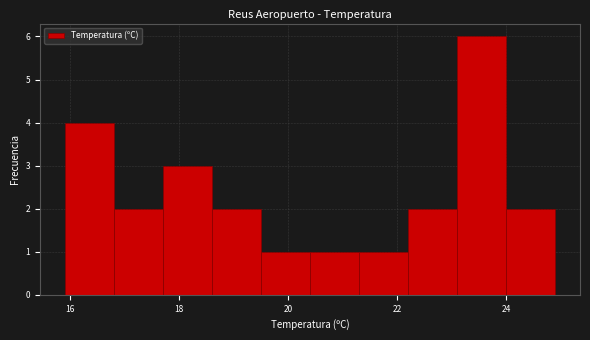

How tall is the bar that spans 15.9 to 16.8 on the x-axis? Neither the bar edges nor the heights are printed on the chart, so give them approximately, as read against the axes.

4